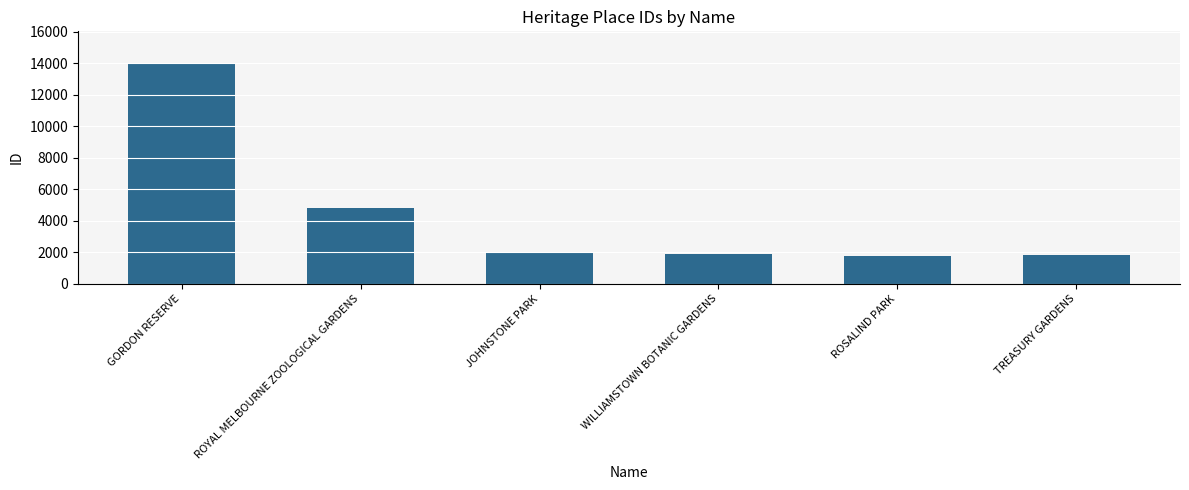

How many bars are there in total?

6